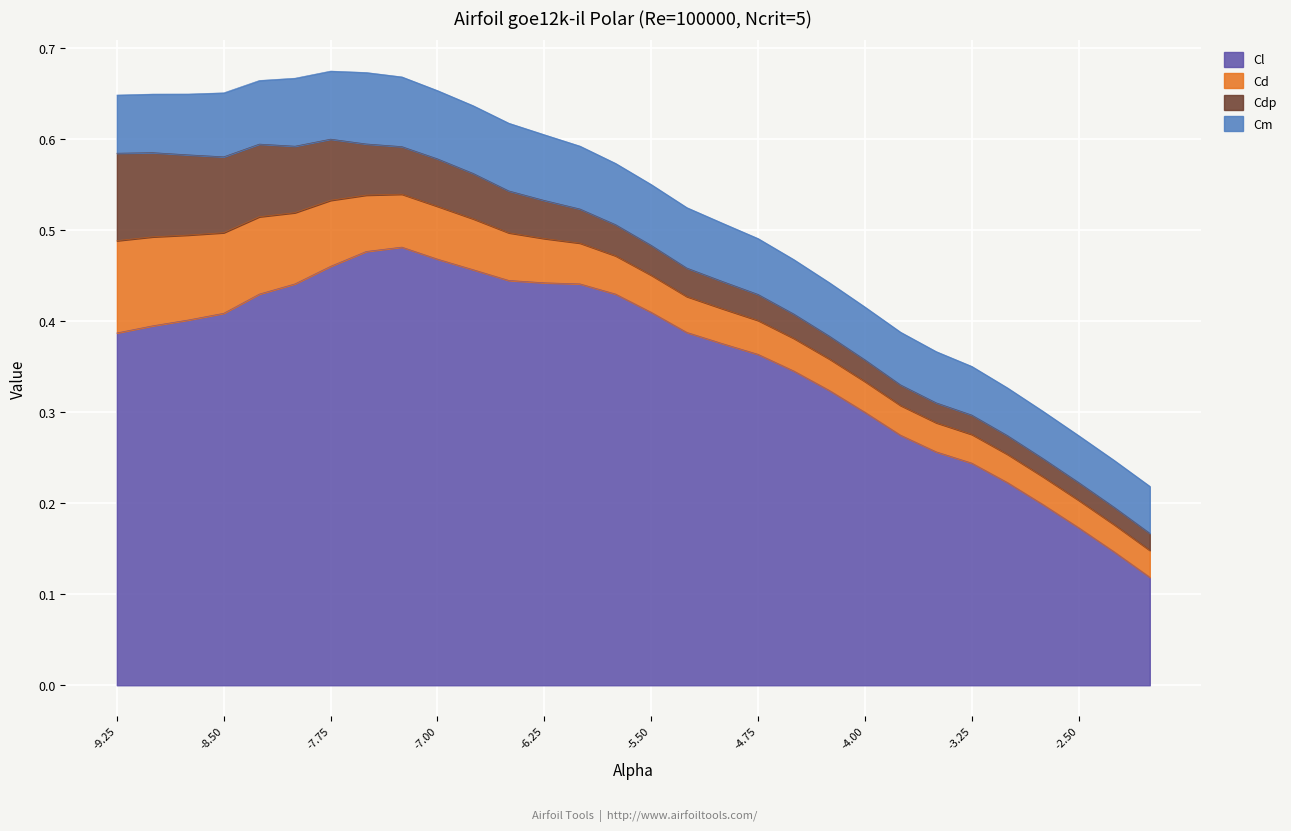

At which label does Cd reach its peak?

-9.25